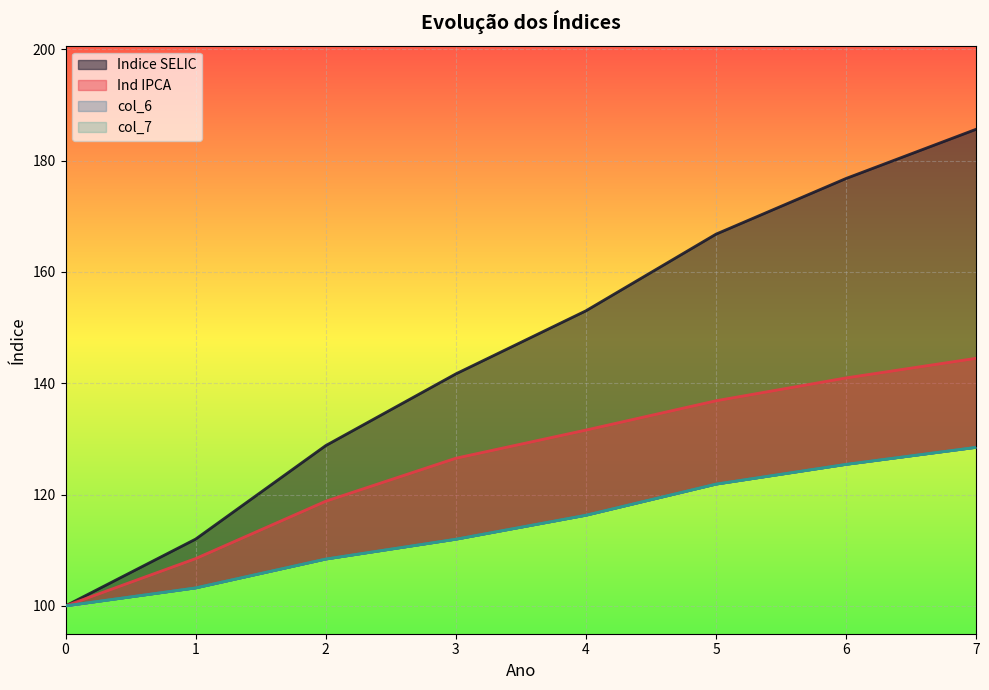

Where does the col_6 series first go above 116?

4